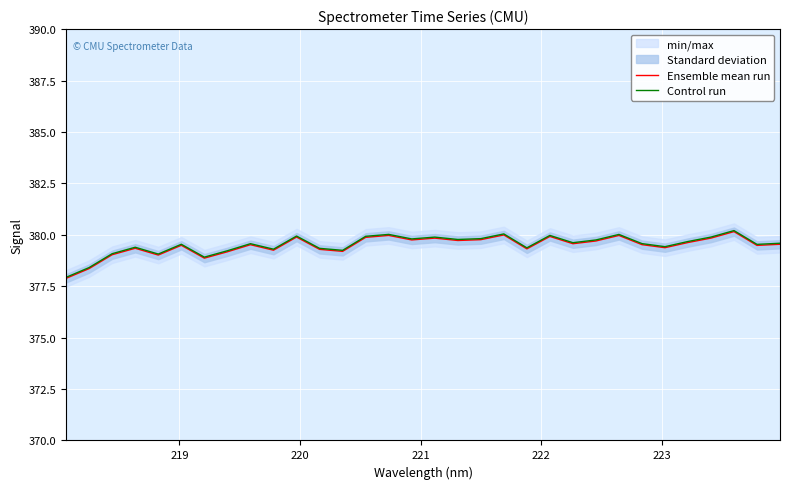

What is the highest value of the Ensemble mean run series?

380.2